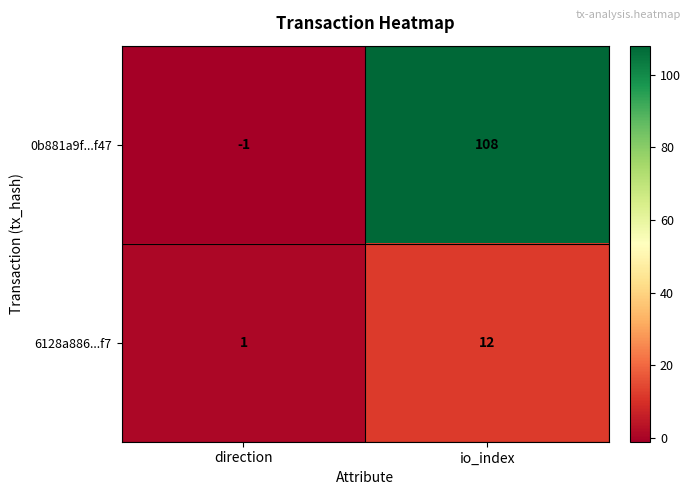

Which series has the largest range (max minus min)?

0b881a9f...f47